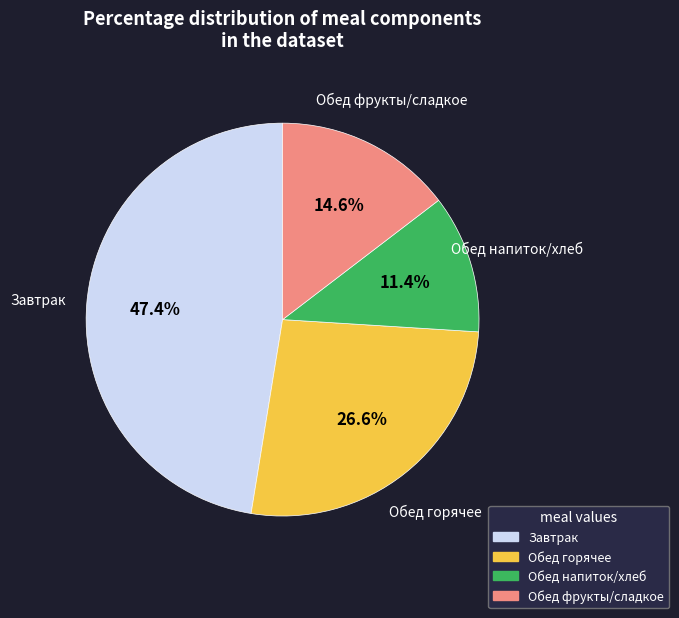

Is there a majority slice in this chart?

No